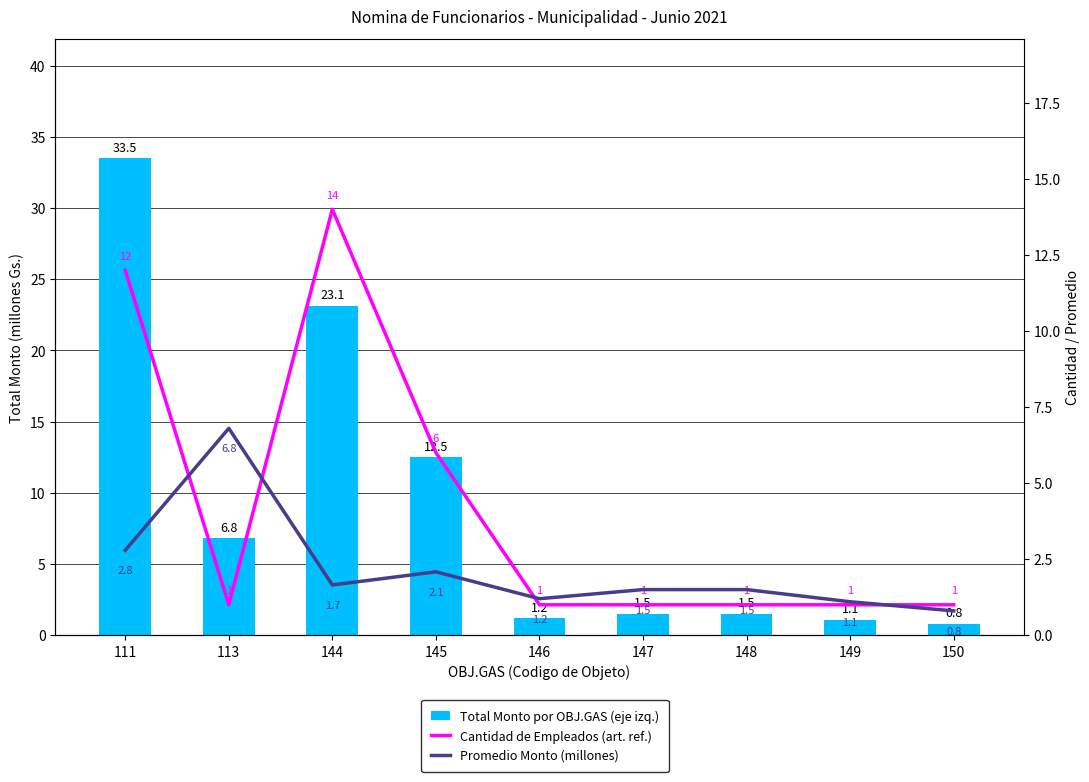

Which series has the largest total across all categories?

Total Monto por OBJ.GAS (eje izq.)